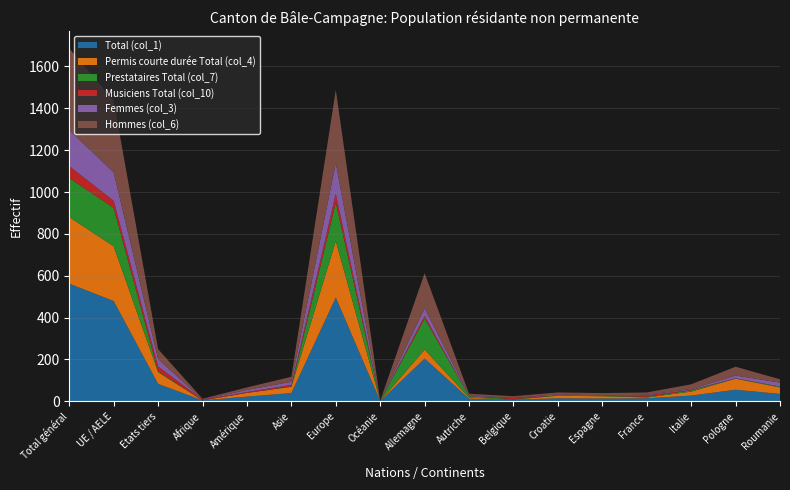

Reading left to right, extract all data points from this chart.

Total (col_1): 562	479	83	4	22	39	496	1	204	12	8	14	13	14	27	55	35
Permis courte durée Total (col_4): 318	262	56	0	18	30	270	0	43	5	0	12	11	4	19	53	31
Prestataires Total (col_7): 187	183	4	0	0	2	184	1	149	7	2	2	2	3	6	1	4
Musiciens Total (col_10): 57	34	23	4	4	7	42	0	12	0	6	0	0	7	2	1	0
Femmes (col_3): 172	136	36	0	10	15	147	0	37	4	0	5	2	3	4	13	19
Hommes (col_6): 390	343	47	4	12	24	349	1	167	8	8	9	11	11	23	42	16